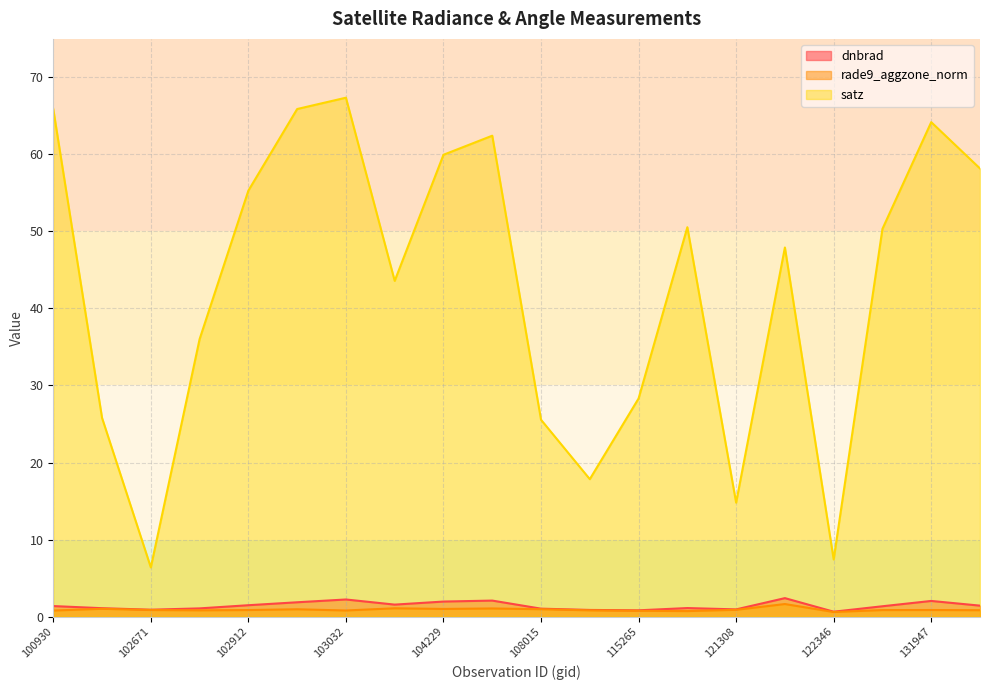

Rank the categories by satz value from lowest to highest.

102671, 122346, 121308, 110127, 108015, 102551, 115265, 102792, 104112, 122002, 131768, 115378, 102912, 131961, 104229, 104236, 131947, 100930, 102920, 103032